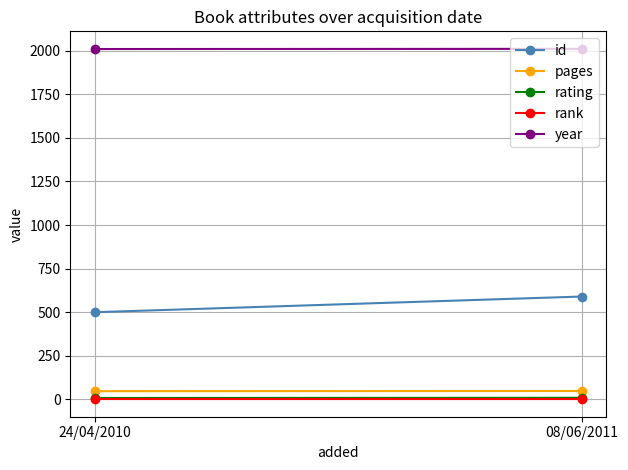

What position from the right is 24/04/2010?

2